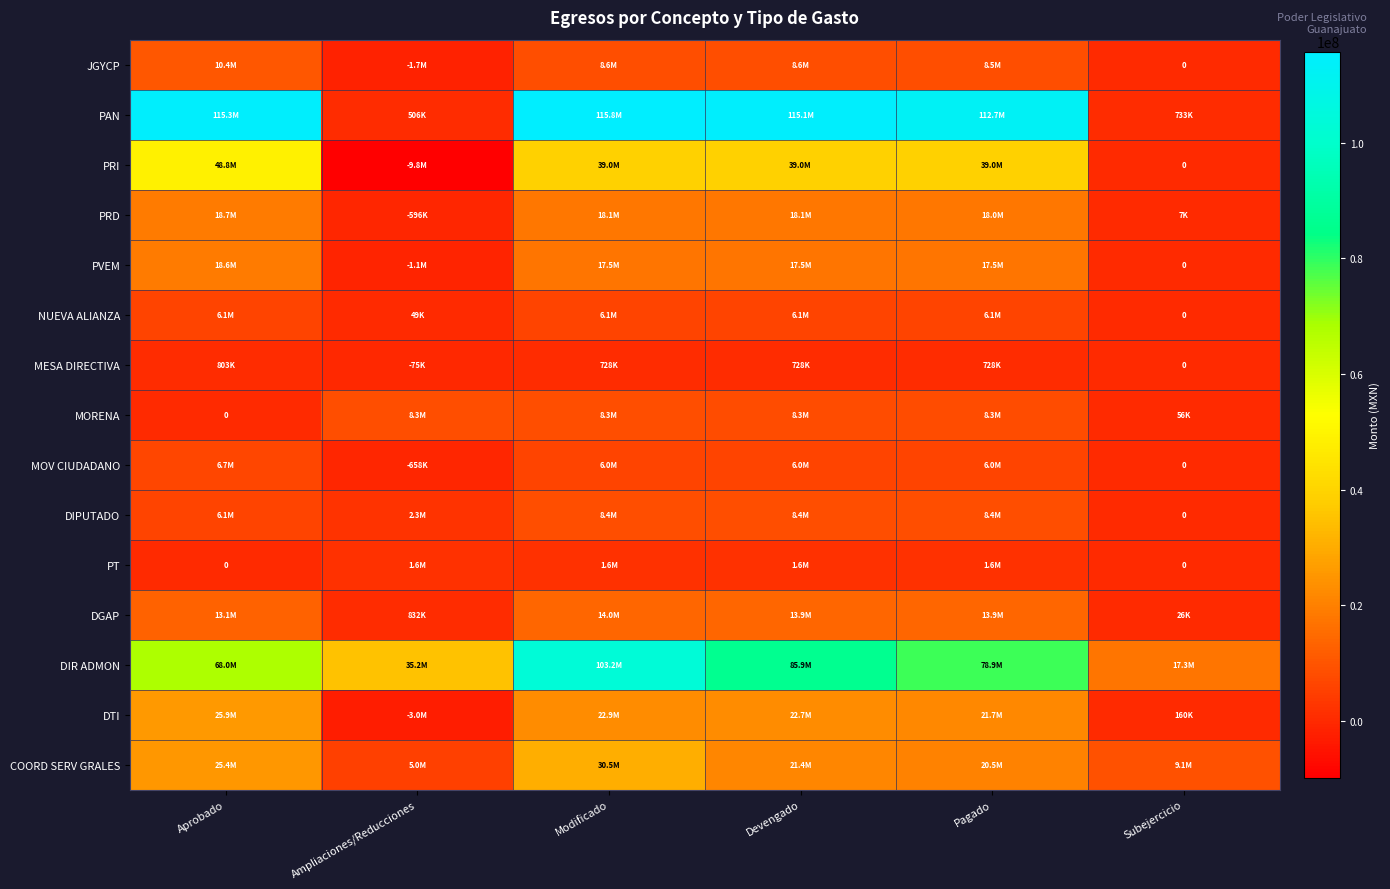

Which series has the largest range (max minus min)?

PAN